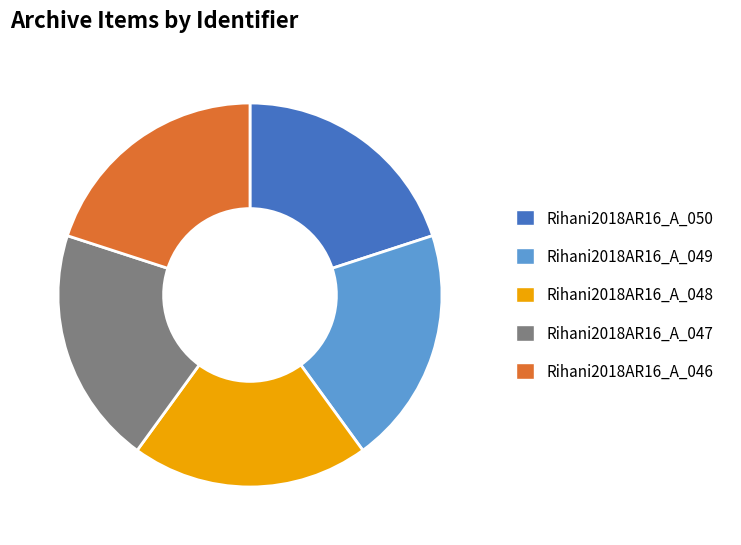

Approximately how many times larger is the value at Rihani2018AR16_A_050 compared to Rihani2018AR16_A_049?

1.0